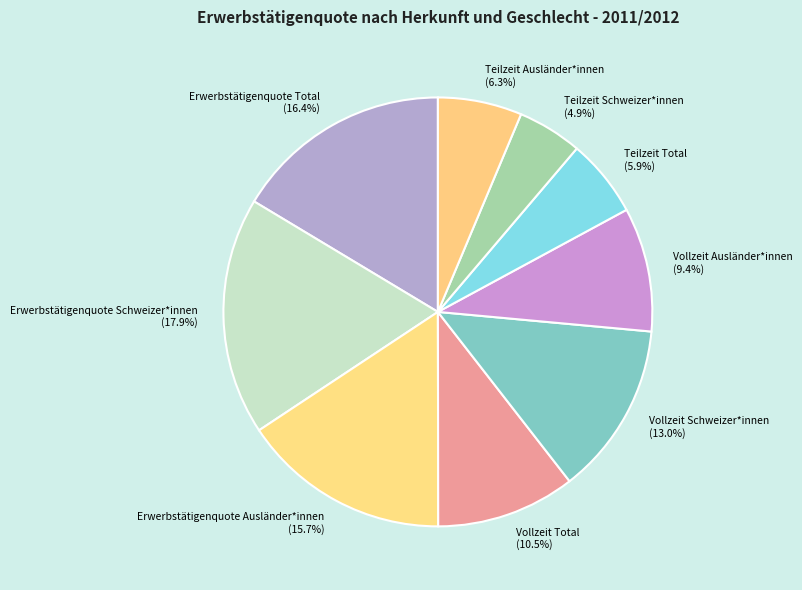

Does Teilzeit Ausländer*innen account for over 50% of the chart?

No